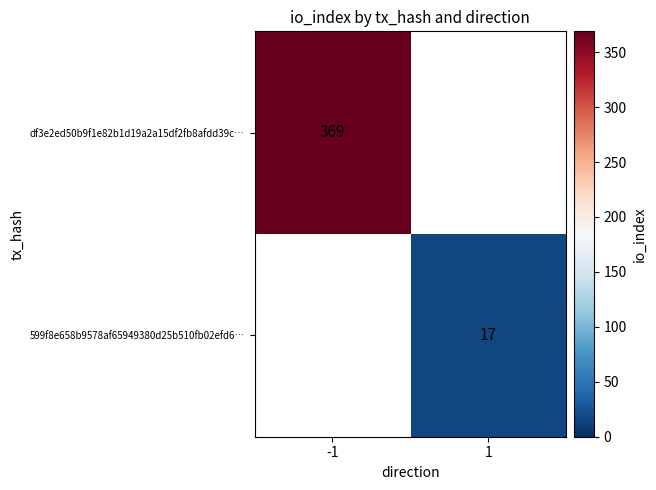

Is the value of 599f8e658b9578af65949380d25b510fb02efd6… at 1 greater than the value of df3e2ed50b9f1e82b1d19a2a15df2fb8afdd39c… at -1?

No